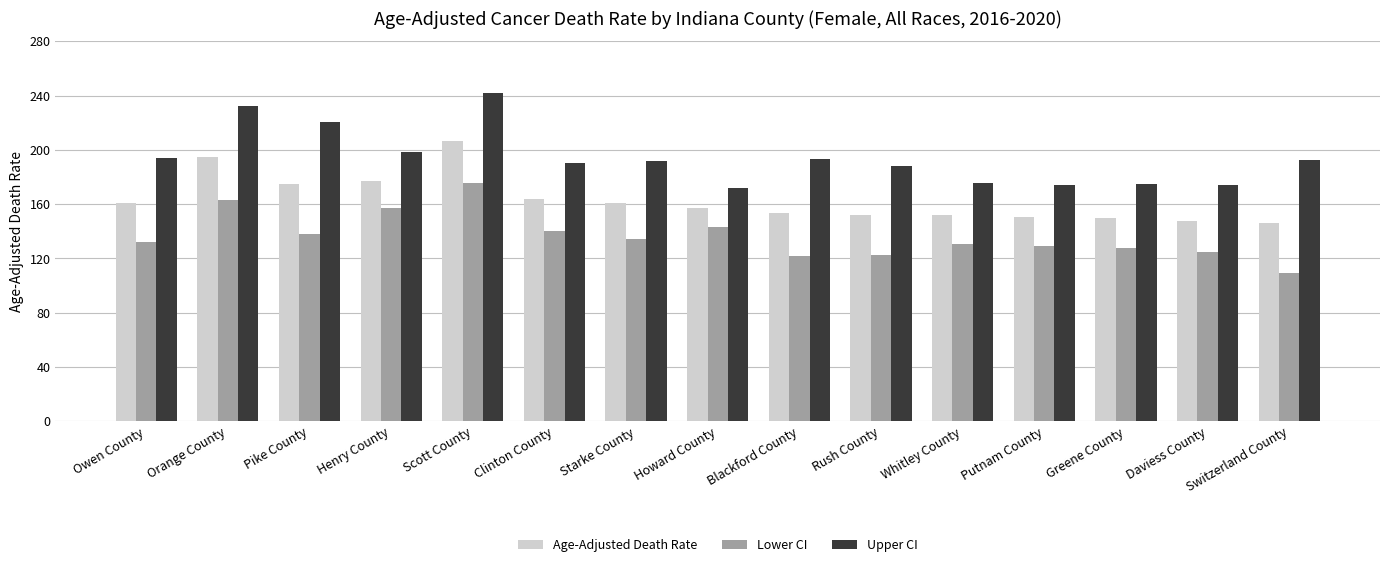

How many values in the Upper CI series exceed 192?

8